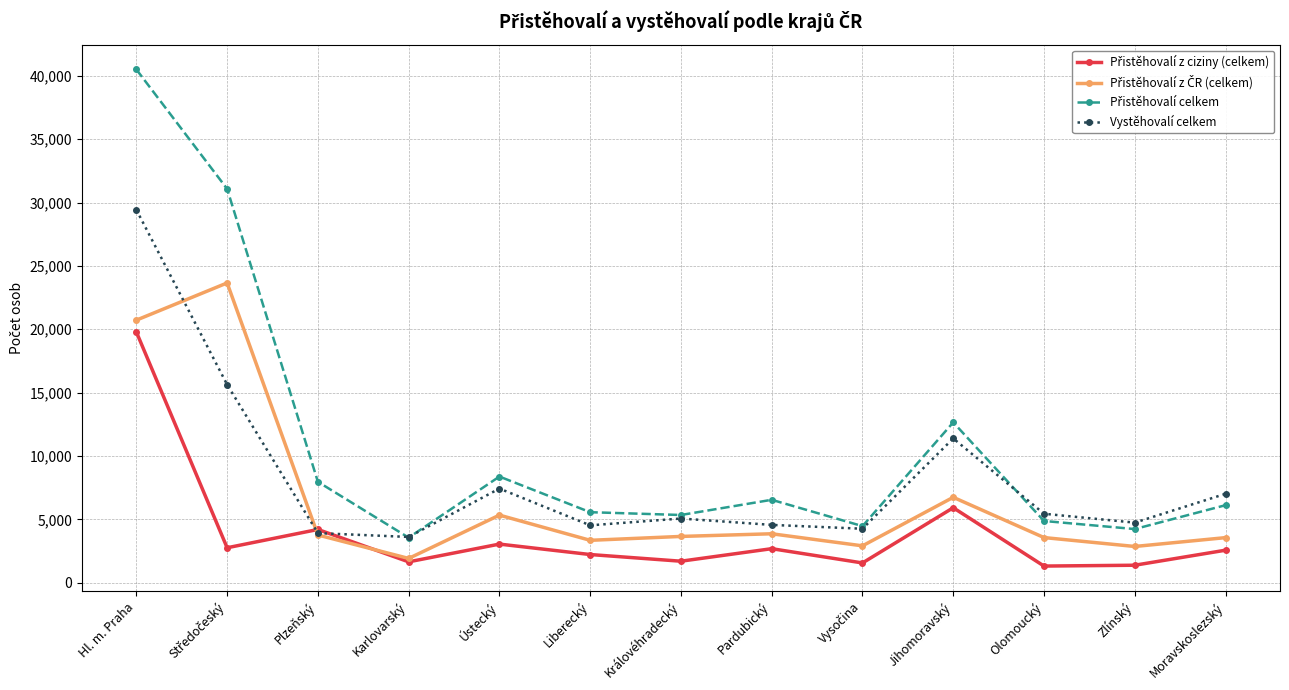

What is the spread (max minus min) of values at Liberecký?

3341